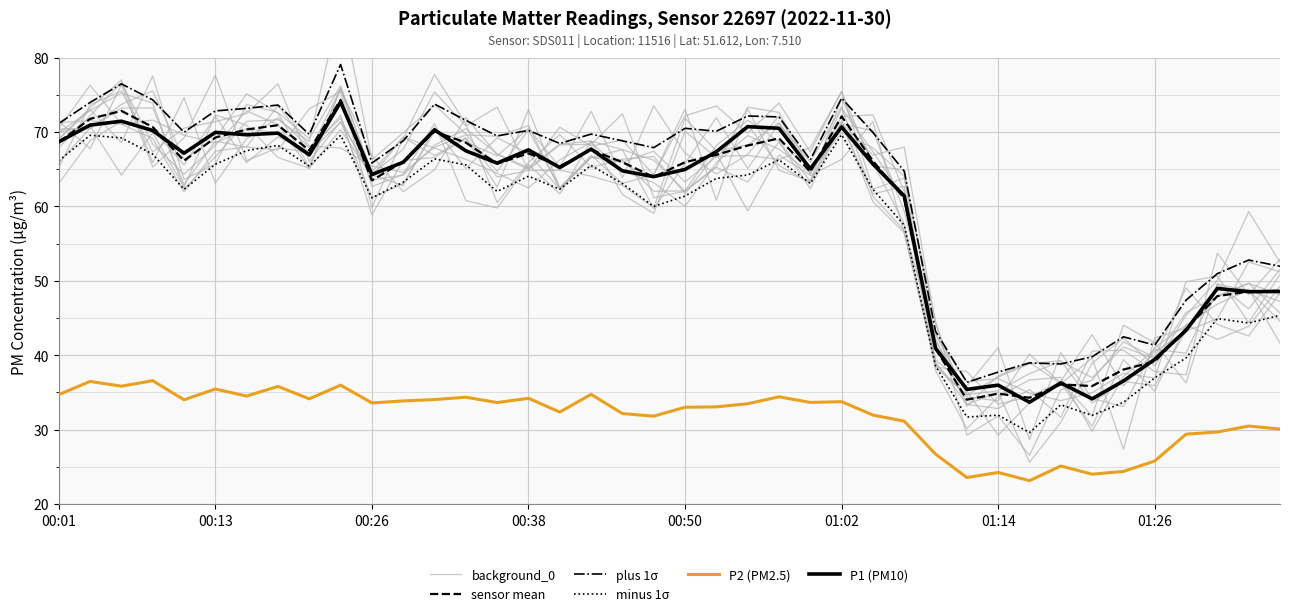

What is the difference between the maximum and minimum values in the P1 (PM10) series?

40.4